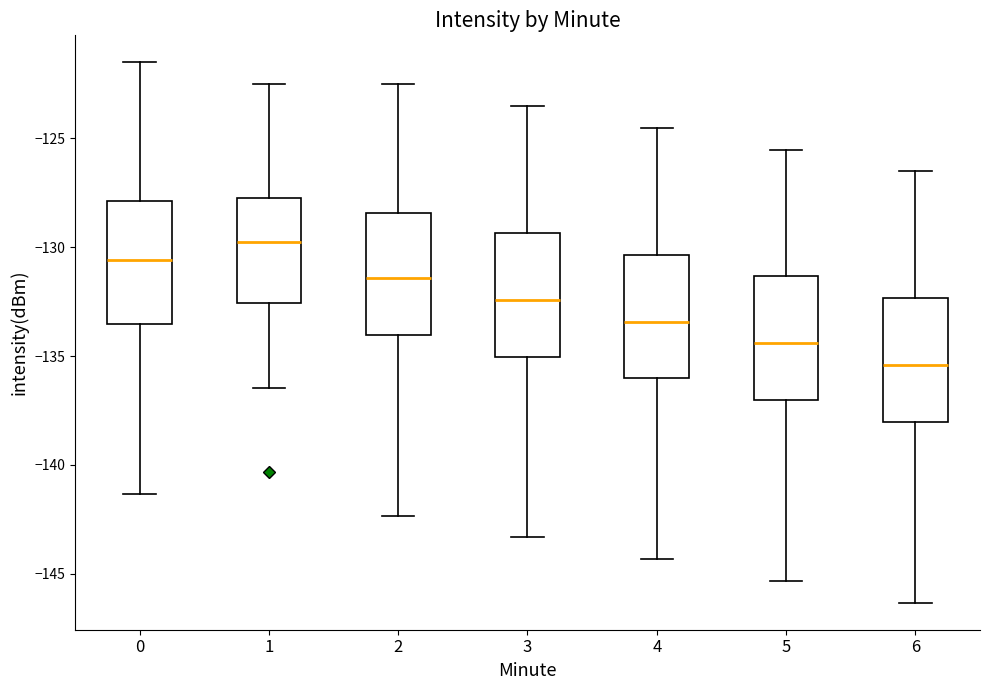

Where does the upper whisker of the box at x = 2 end on the y-axis? The values are not printed on the chart, so give them approximately, as read against the axis.

-122.5